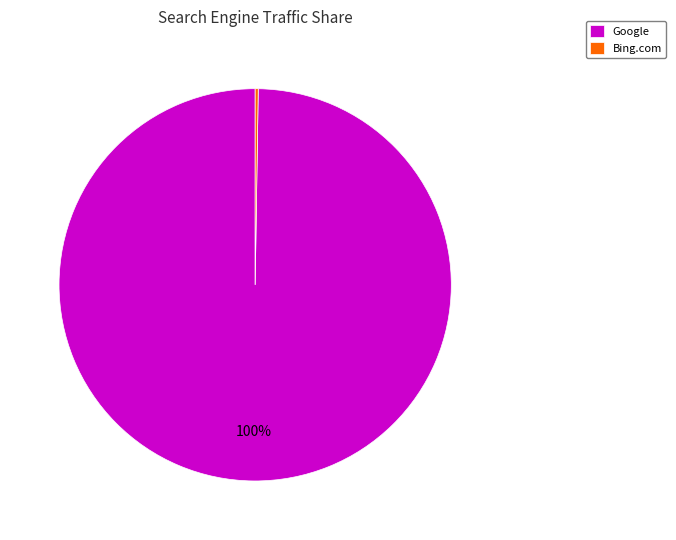

Does any single category account for the majority?

Yes